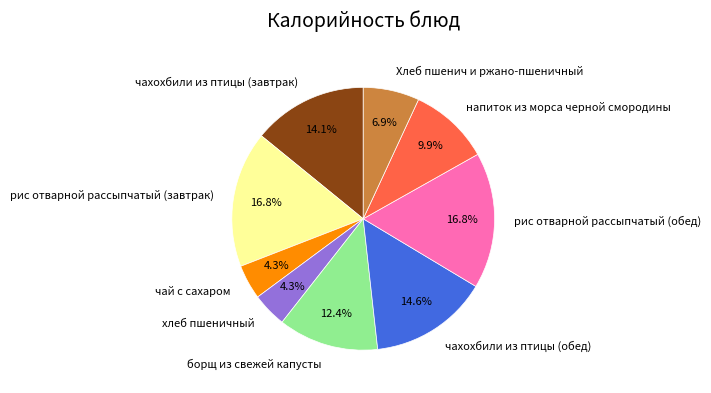

Do чахохбили из птицы (завтрак) and чай с сахаром together represent more than half of the pie?

No